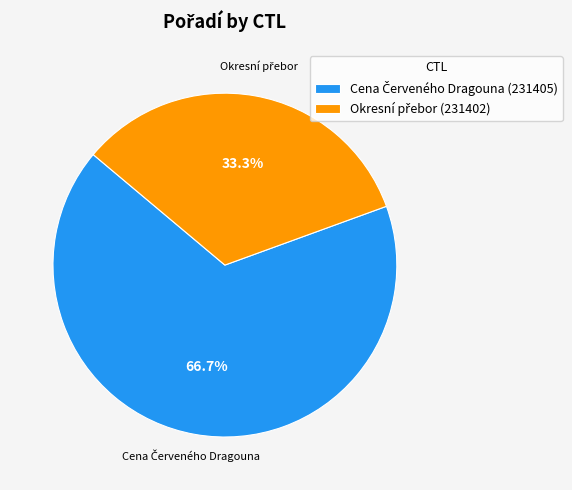

Does any single category account for the majority?

Yes